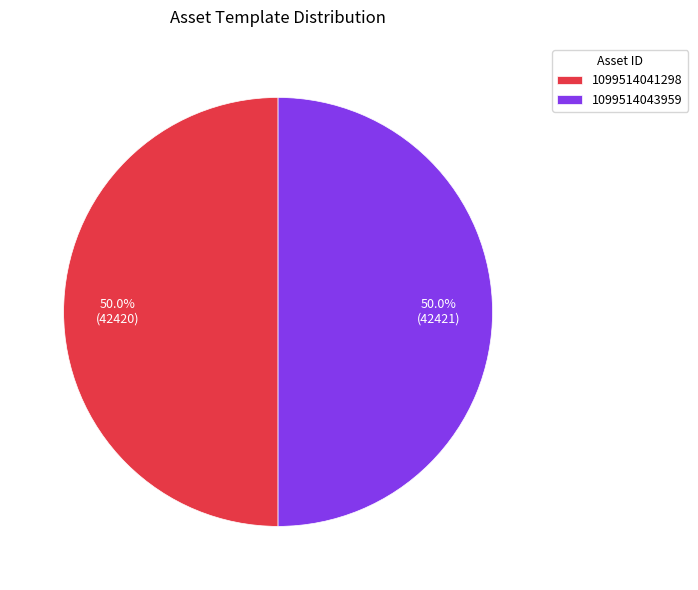

Approximately how many times larger is the value at 1099514041298 compared to 1099514043959?

1.0